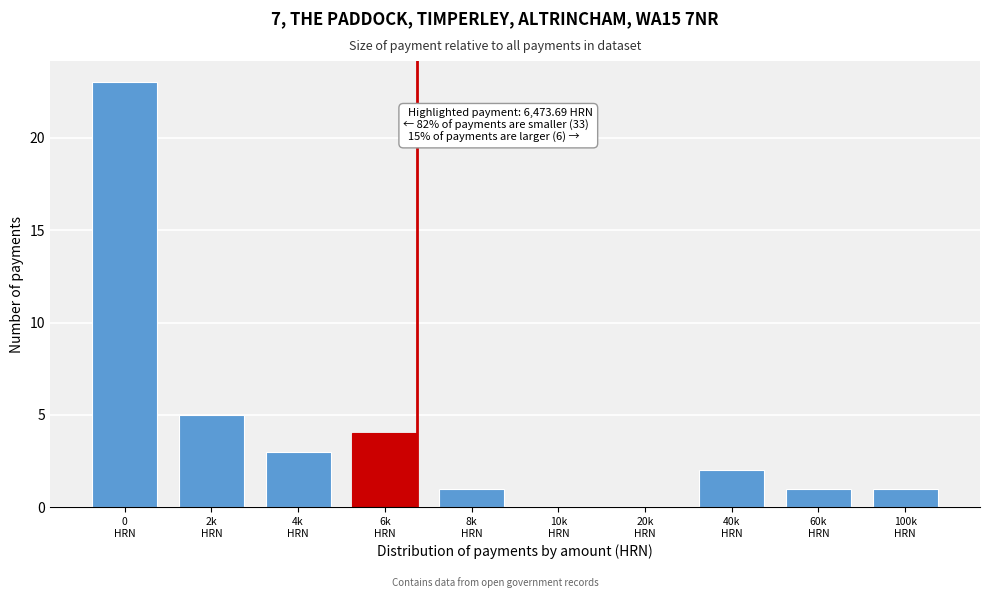

What is the maximum value shown in the chart?

23